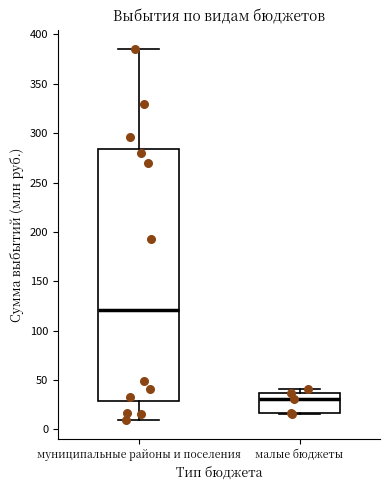

Where is the lower edge of the box for муниципальные районы и поселения on the y-axis? The values are not printed on the chart, so give them approximately, as read against the axis.

30